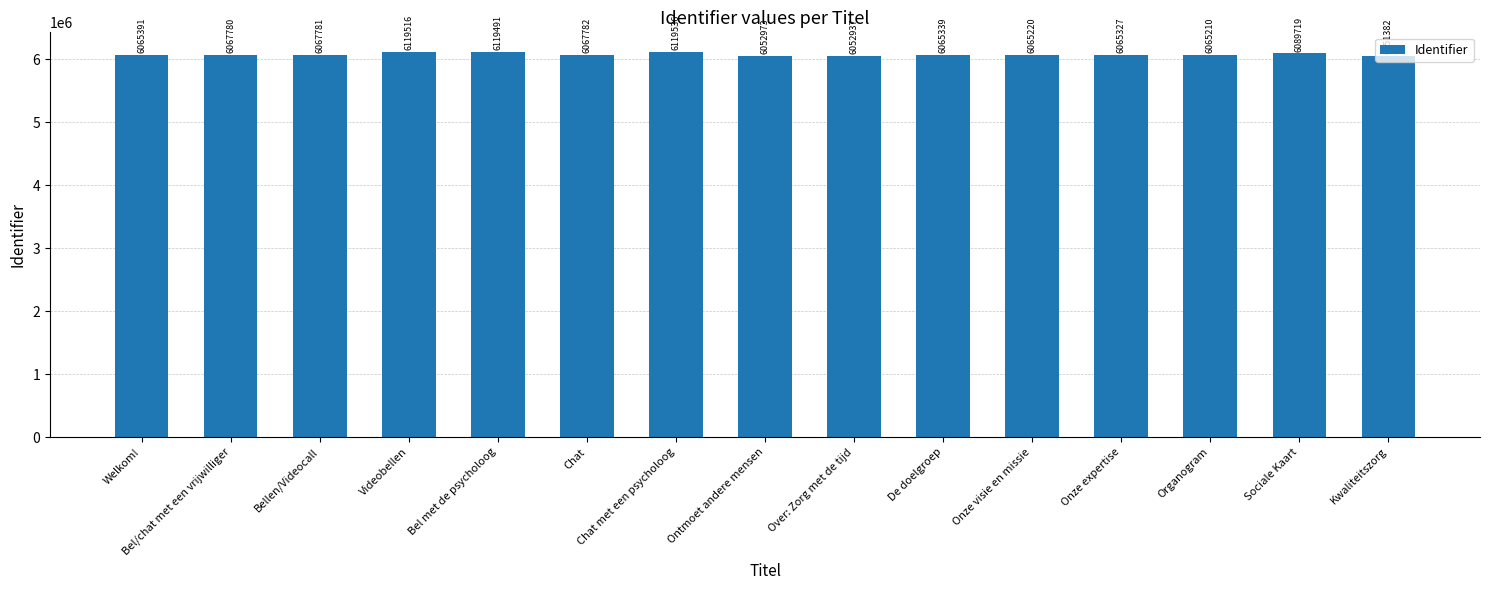

At which label is the value closest to 6085459?

Sociale Kaart